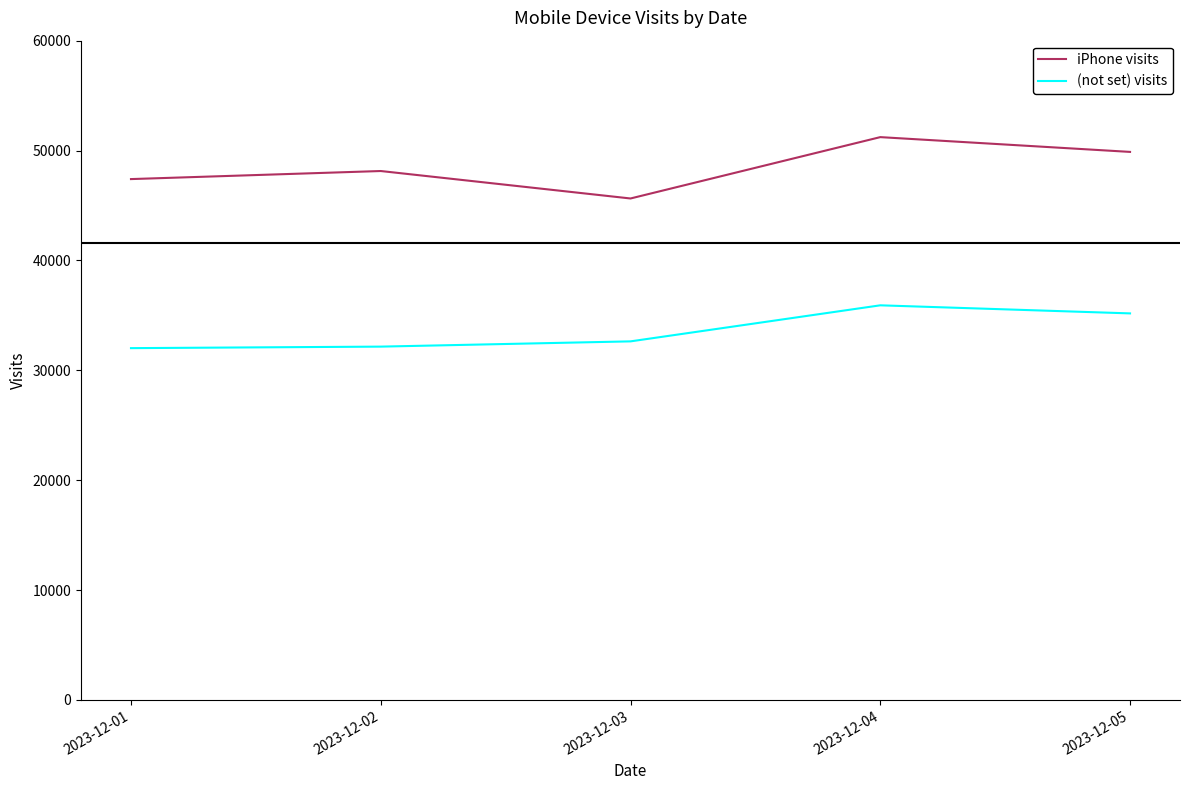

Is it true that iPhone visits equals 45637 at 2023-12-03?

True